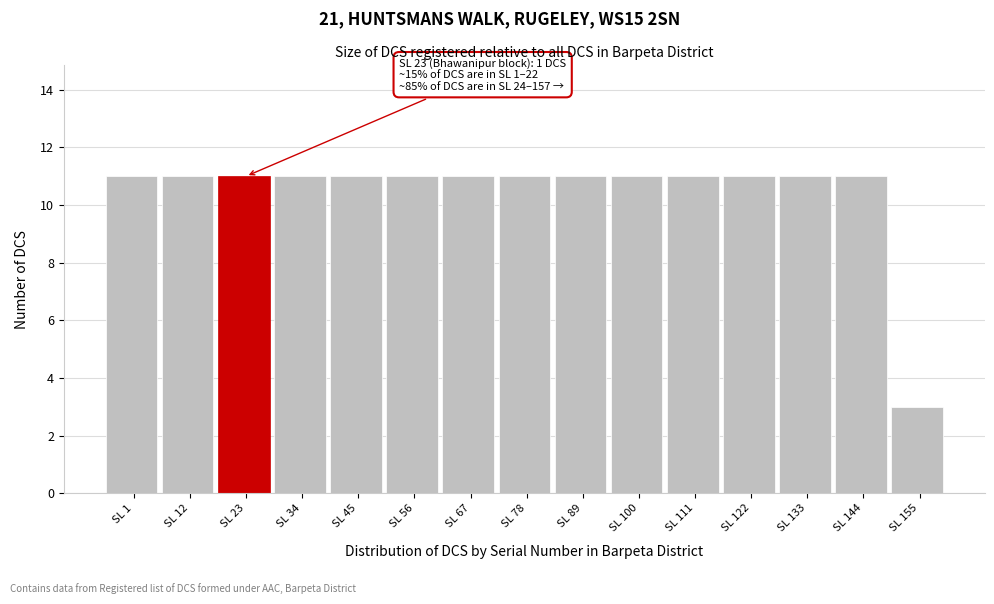

Reading right to left, extract all data points from this chart.

3	11	11	11	11	11	11	11	11	11	11	11	11	11	11